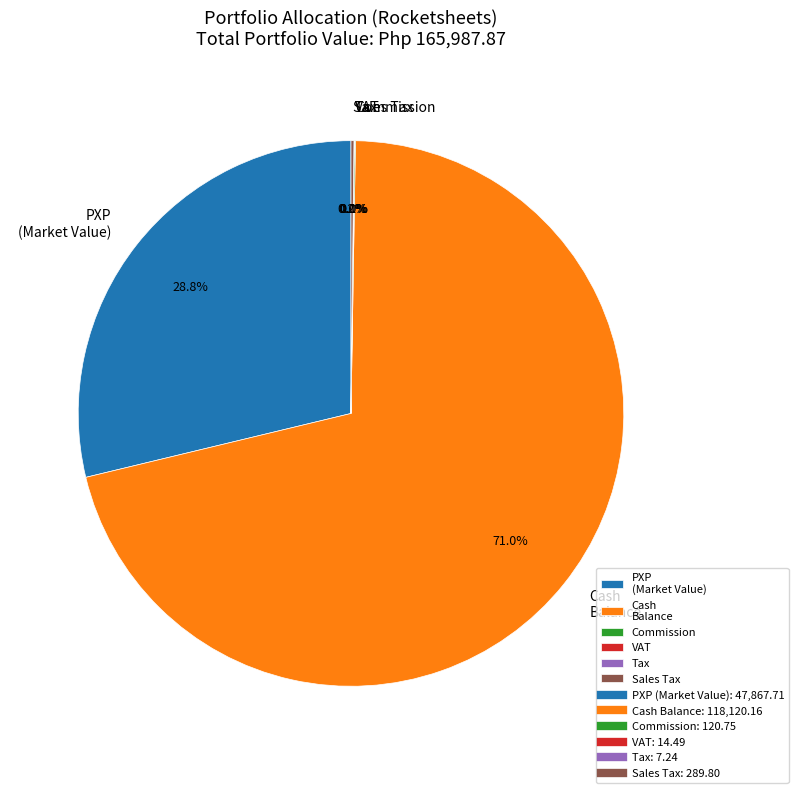

Is Cash Balance the majority of the pie?

Yes